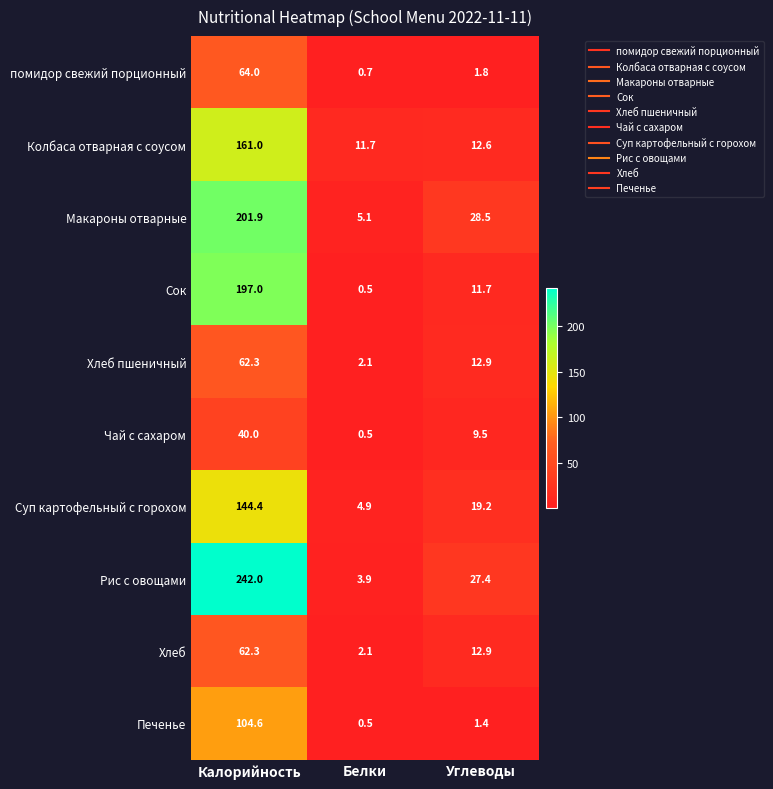

Which category has the lowest value in the Рис с овощами series?

Белки